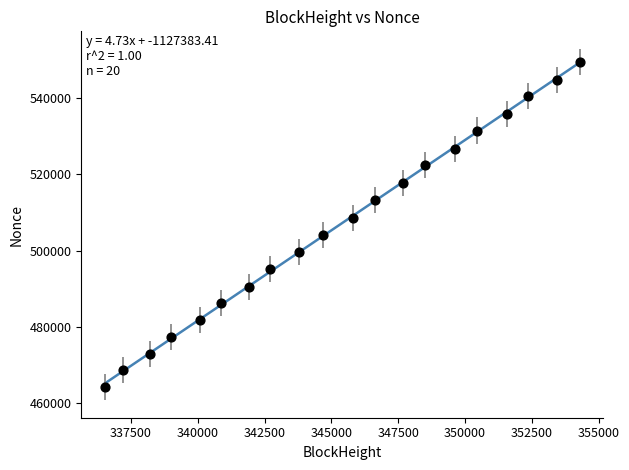

What is the range of X values (max minus min)?

17754